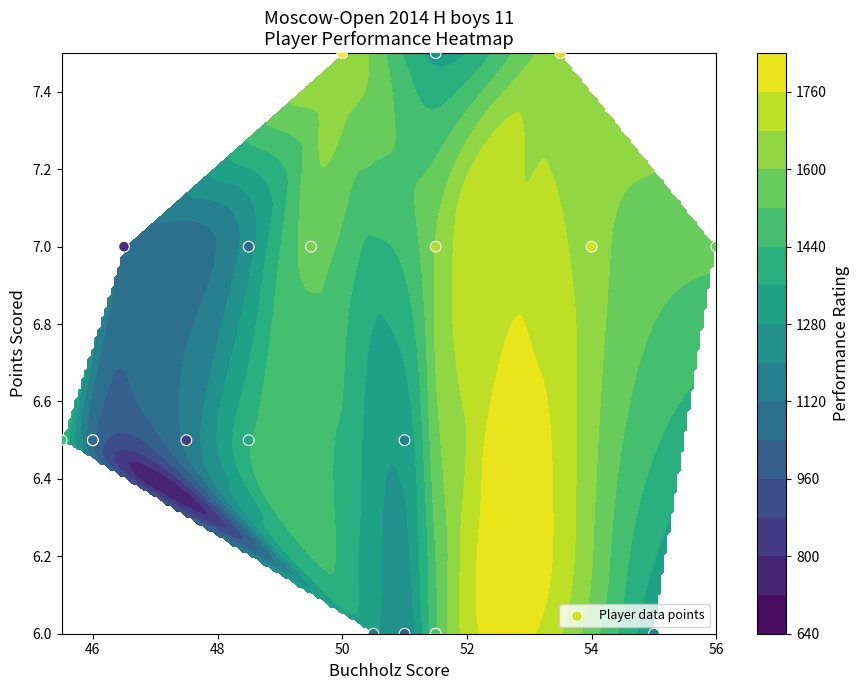

Reading right to left, what are all the values shown in this chart?

6.0	6.0	6.0	6.0	6.0	6.5	6.5	6.5	6.5	6.5	6.5	7.0	7.0	7.0	7.0	7.0	7.0	7.5	7.5	7.5